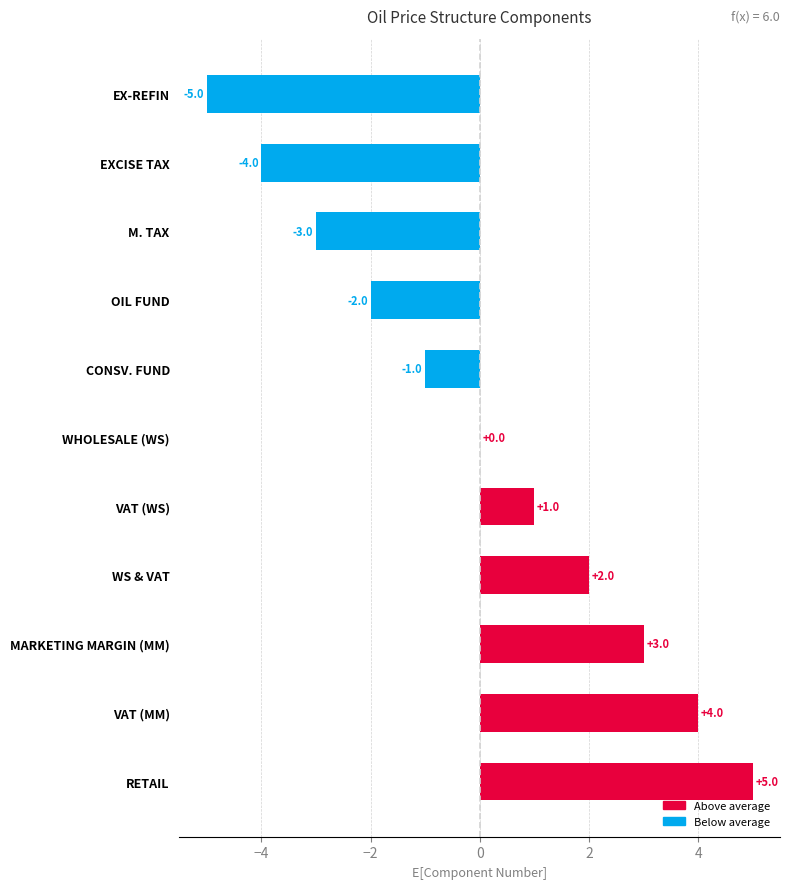

Is it true that the value at VAT (MM) is 7?

False